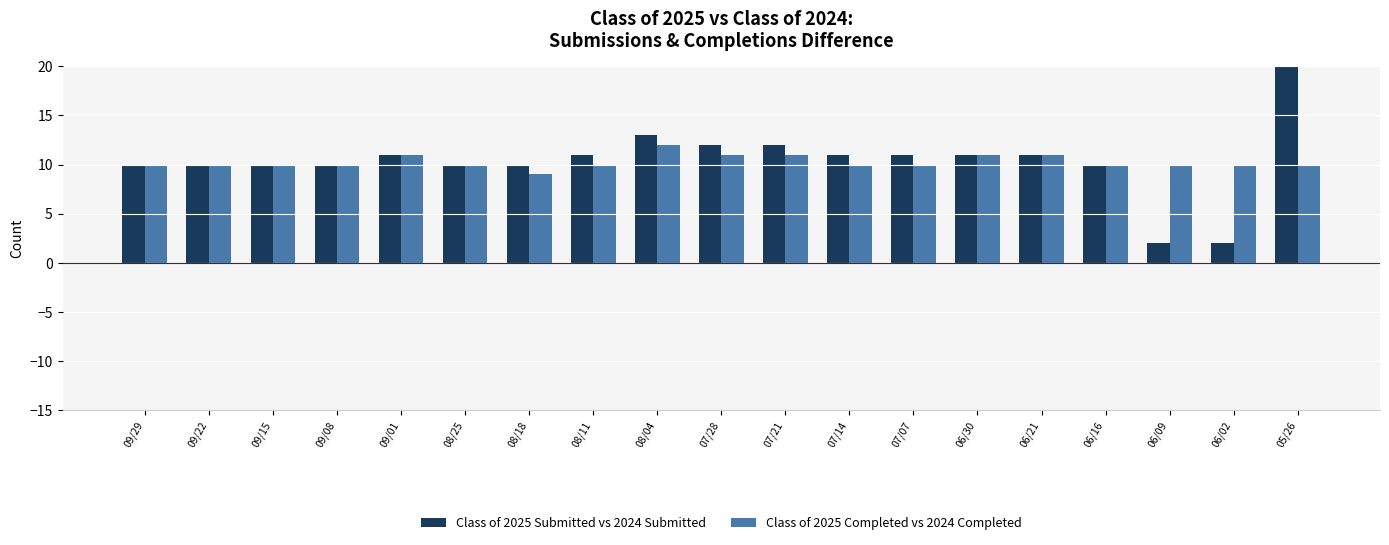

What is the greatest value displayed?

47